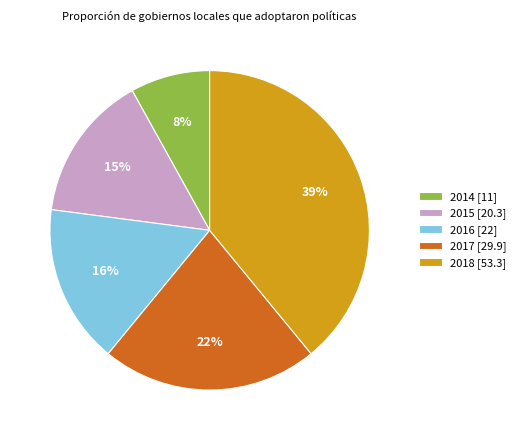

True or false: 2015 accounts for 1% of the total.

False